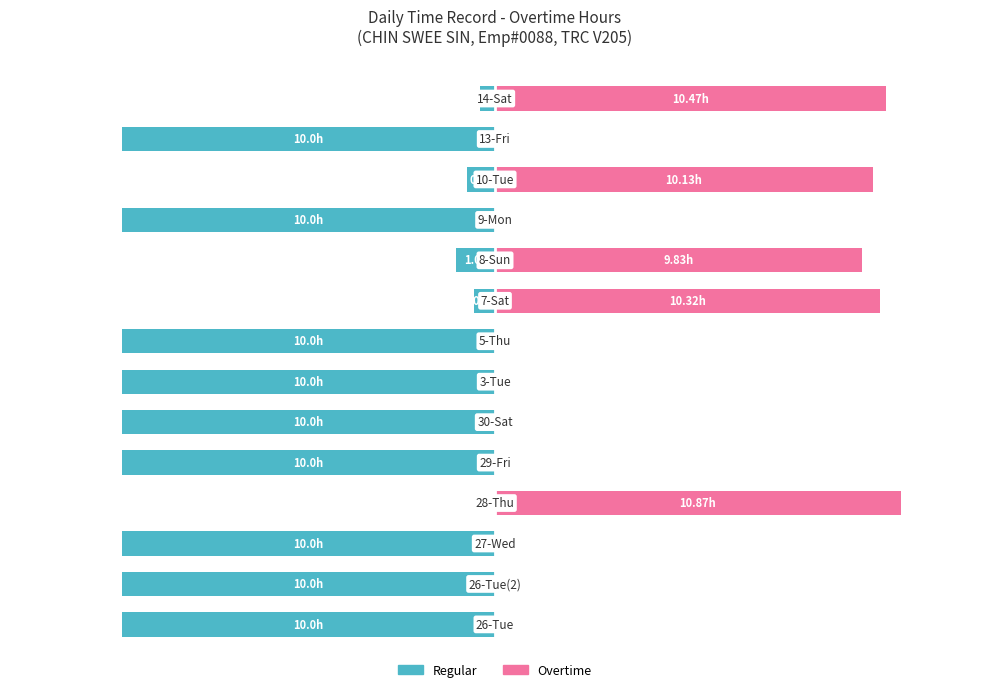

Does the chart contain stacked bars?

No